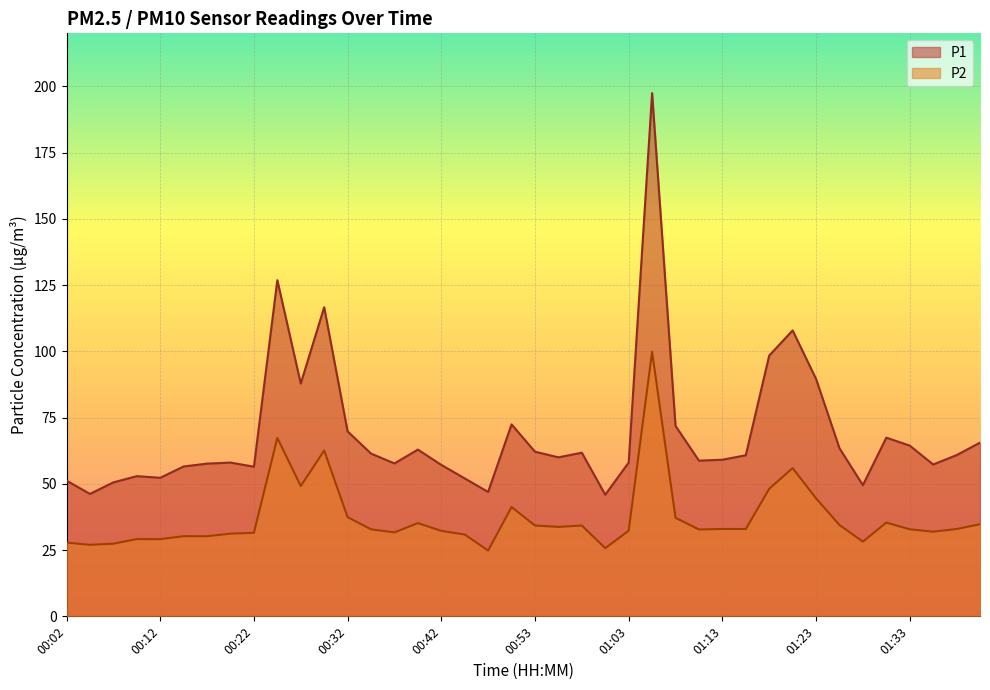

How many data points in P1 are above 60?

20